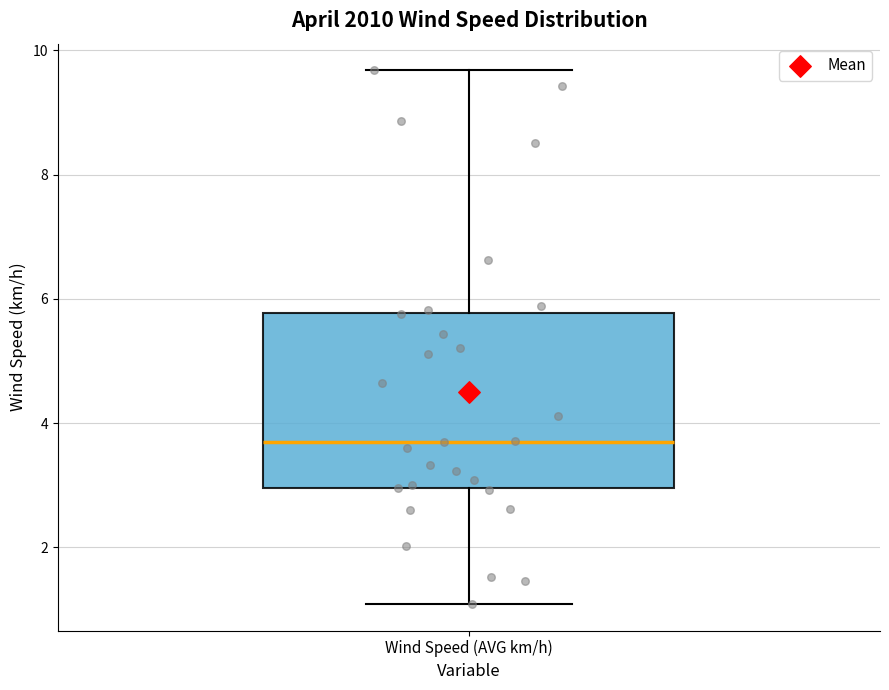

Transcribe this box plot: give where the median line is, the range the box spans, and where the two whiskers end, as read against the y-axis. The values are not printed on the chart, so give them approximately, as read against the axis.

median 3.8, box 3.0 to 5.8, whiskers 1.0 to 9.6